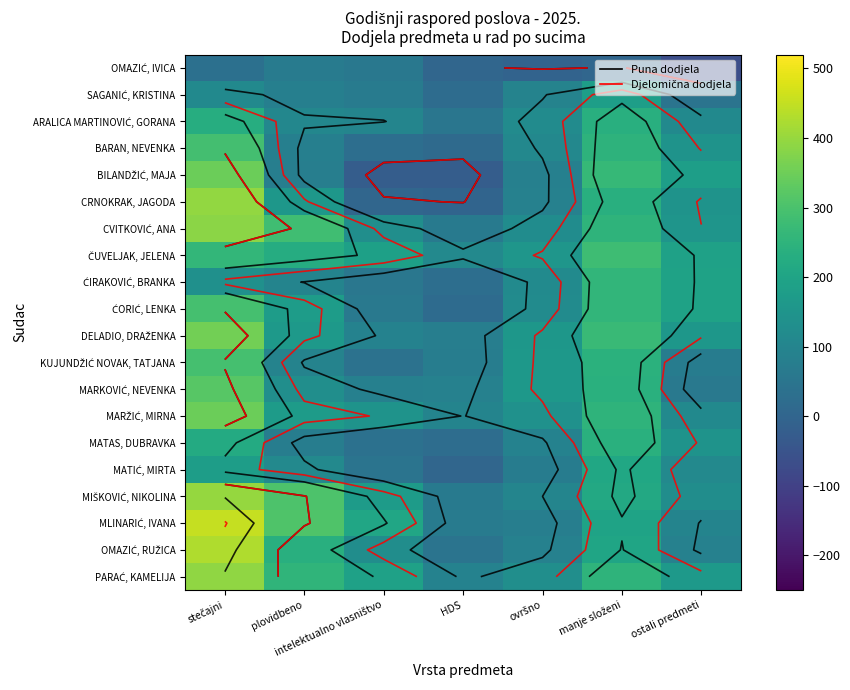

The value of PARAĆ, KAMELIJA at plovidbeno is 254.2. True or false?

True